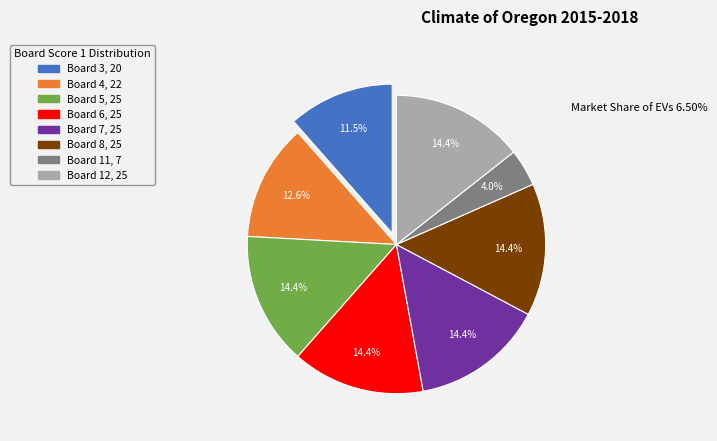

Combined, do Board 3 and Board 8 account for over 50%?

No